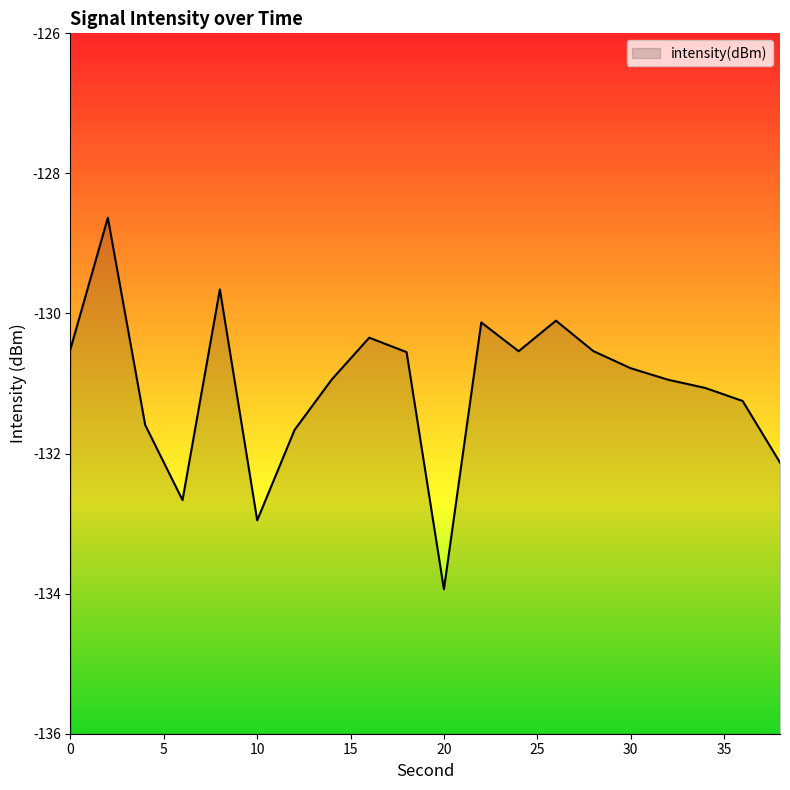

What is the change in value from 4 to 38?

-0.5